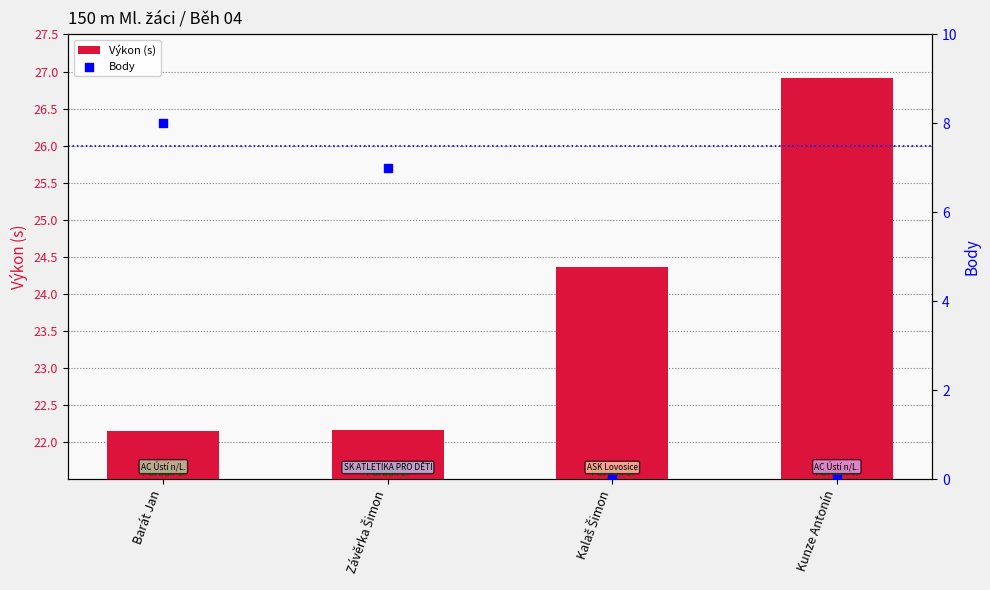

What are all the series names shown in the legend?

Výkon (s), Body